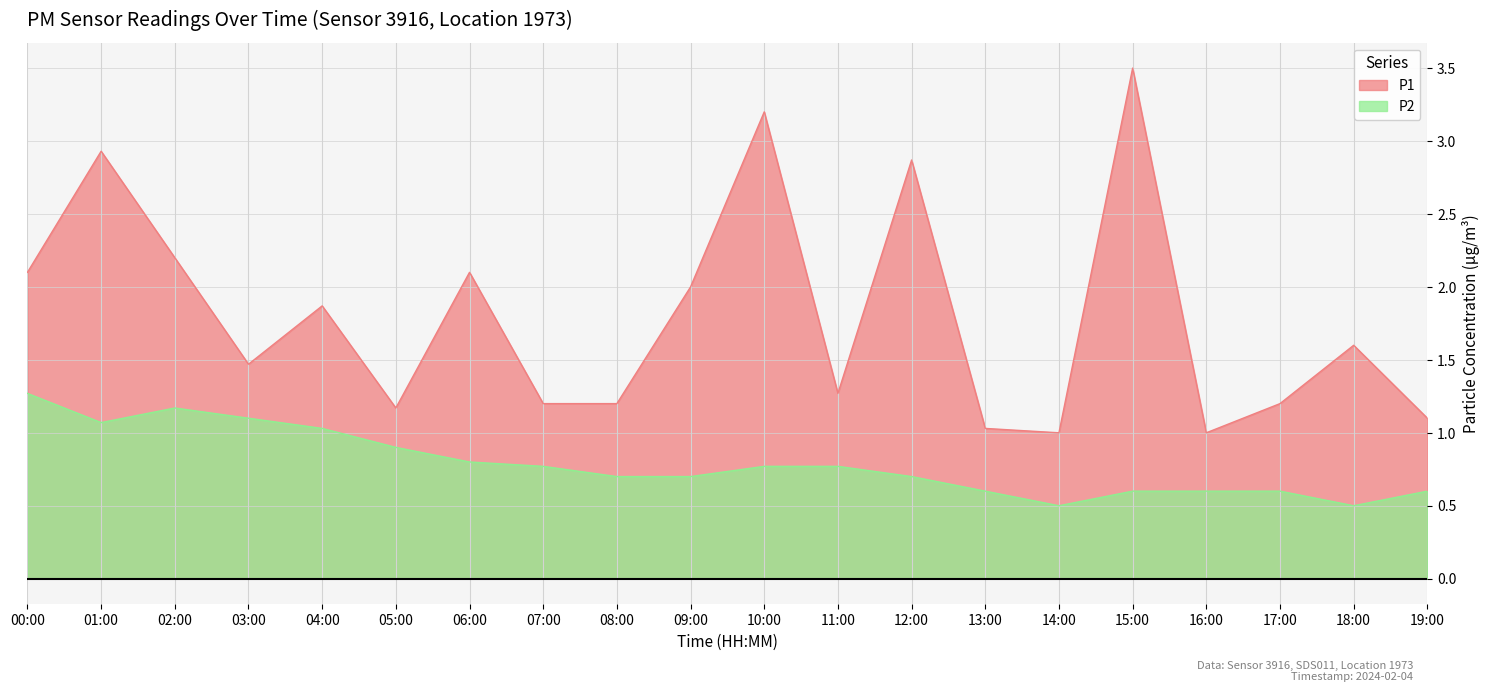

True or false: P2 has more than 1 points higher than both neighbors.

False